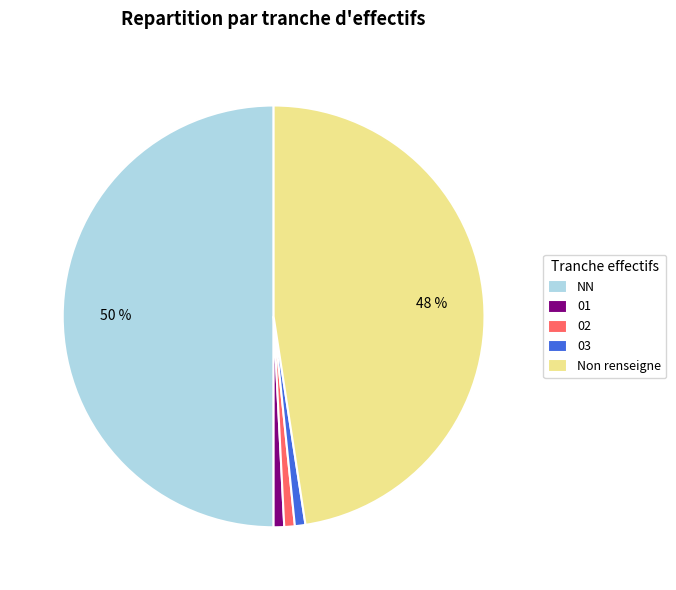

Which has a higher value, Non renseigne or 01?

Non renseigne